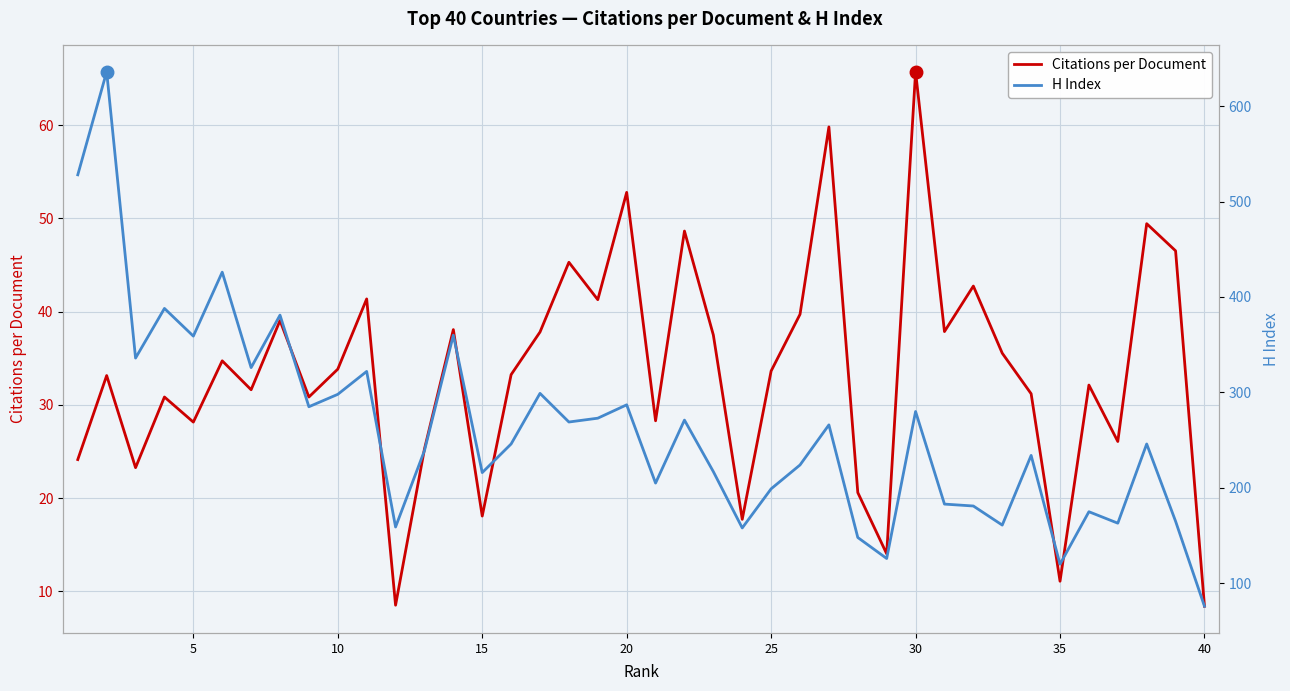

How many lines are shown in the chart?

2